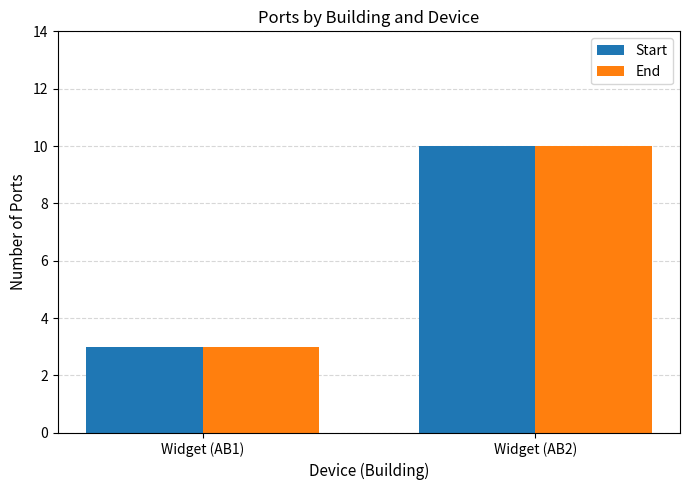

The Start series shows 3 at Widget (AB1). True or false?

True